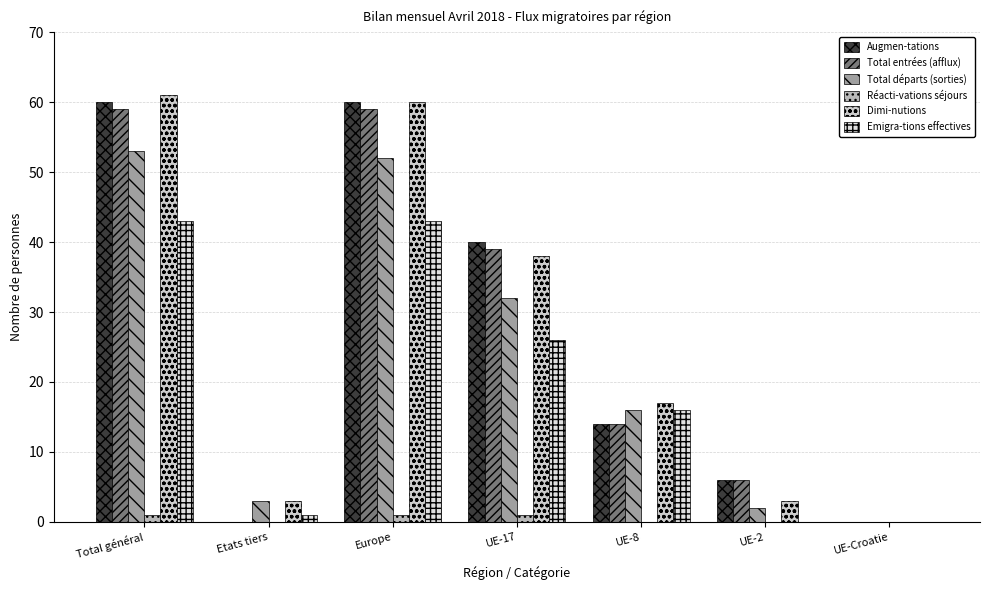

What position from the left is Total général?

1